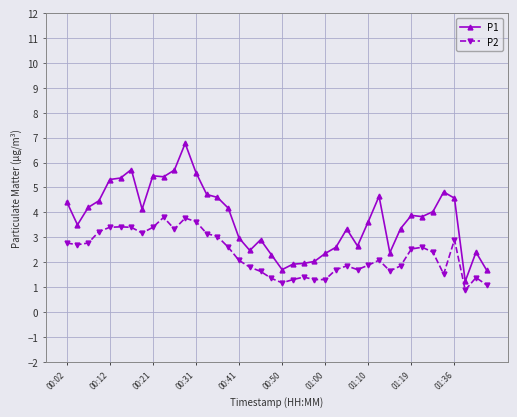

Rank the series by their average value, from highest to lowest.

P1, P2